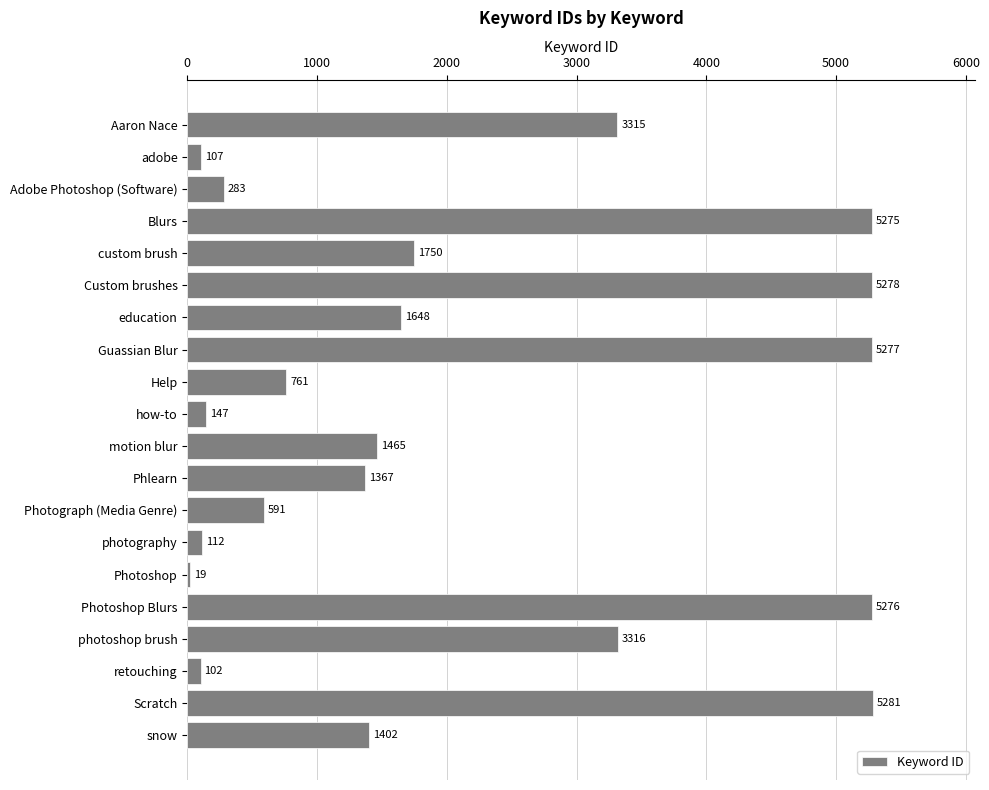

What is the sum of the values at Scratch and snow?

6683